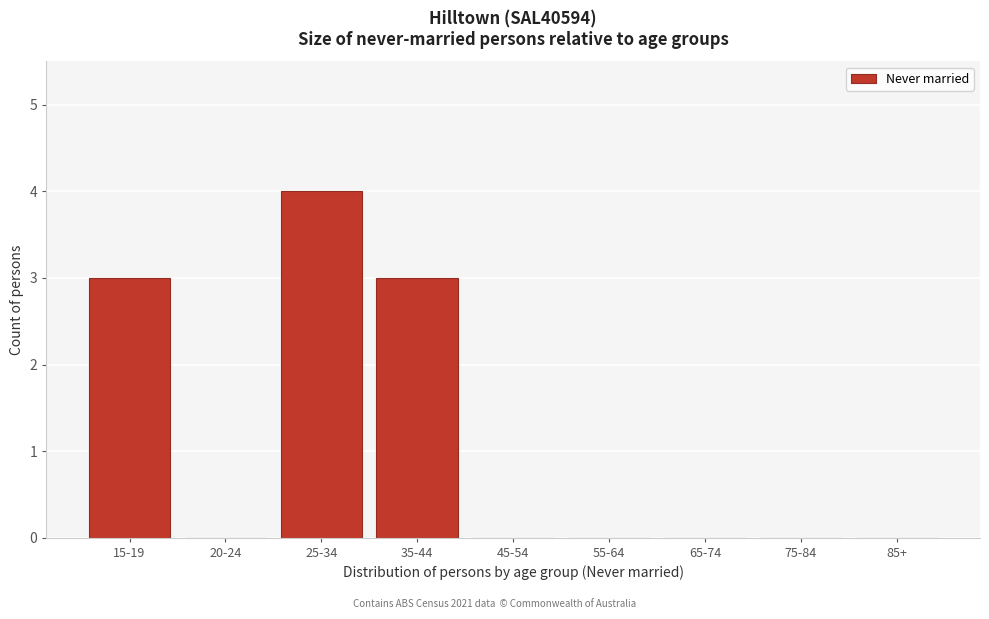

Reading left to right, list all the values displayed in this chart.

15-19=3	20-24=0	25-34=4	35-44=3	45-54=0	55-64=0	65-74=0	75-84=0	85+=0